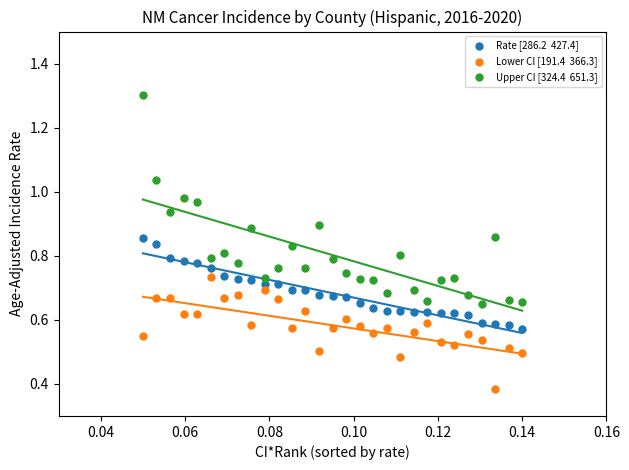

Count the number of points in this scatter plot.

87